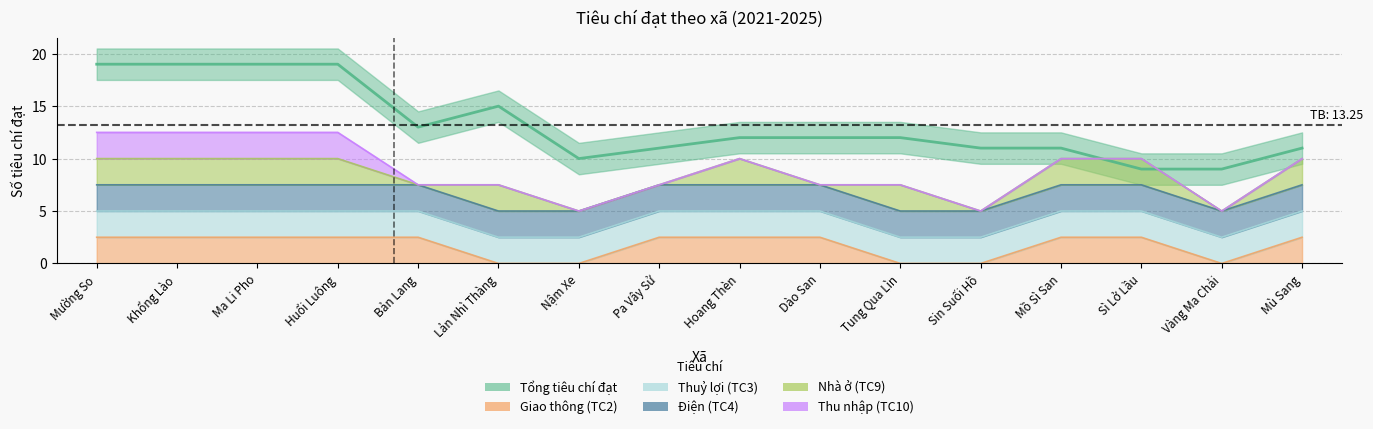

The value of Giao thông (TC2) at Huổi Luông is 0. True or false?

False